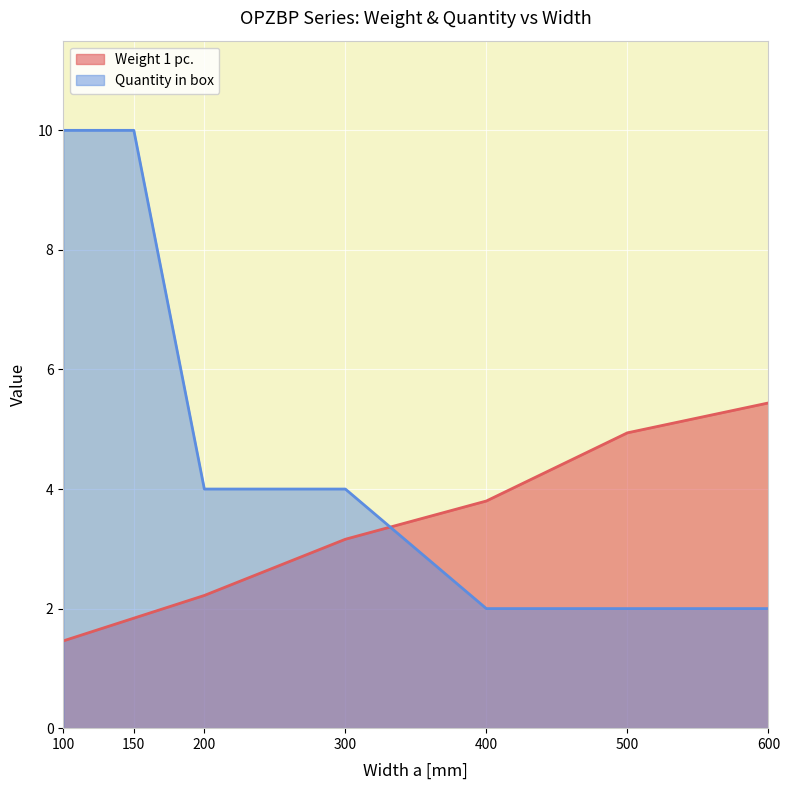

What is the difference between the maximum and second lowest values in the Weight 1 pc. series?

3.6